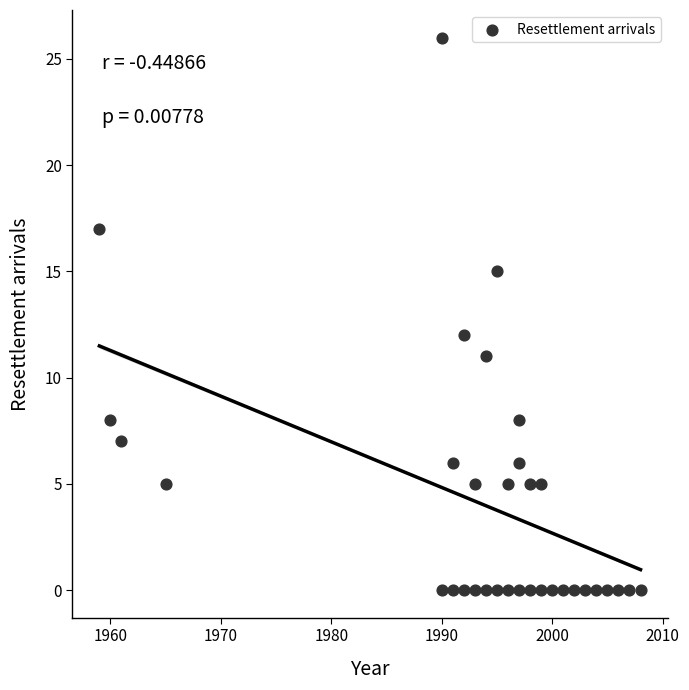

What Y value in the scatter plot is closest to 13?

12